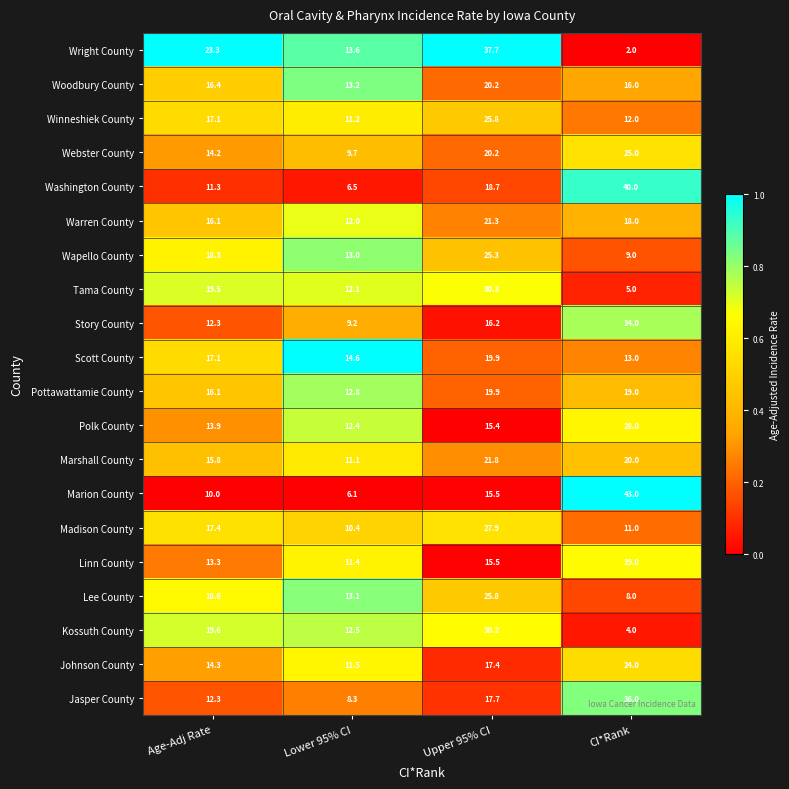

What is the spread (max minus min) of values at Upper 95% CI?

22.3